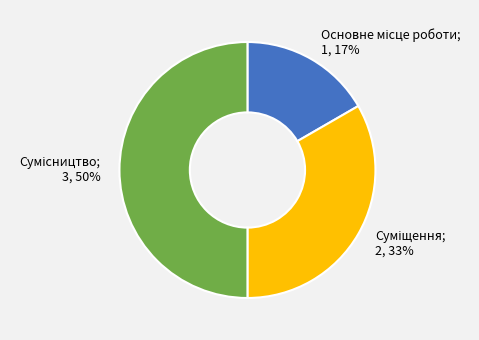

To the nearest percent, what is the difference between the largest and smallest slice percentages?

33%